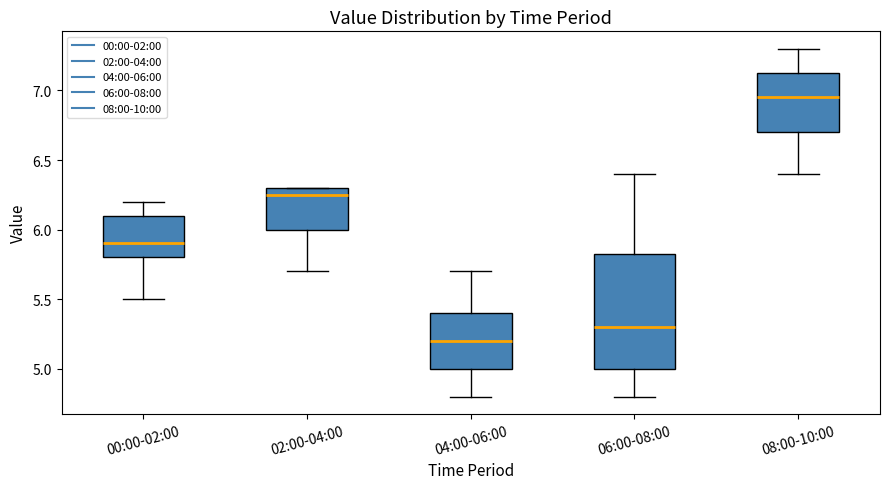

Reading left to right, transcribe this box plot: for each box, give where its median line is, the range the box spans, and where its two whiskers end, as read against the y-axis. The values are not printed on the chart, so give them approximately, as read against the axis.

00:00-02:00: median 5.90, box 5.80 to 6.10, whiskers 5.50 to 6.20
02:00-04:00: median 6.25, box 6.00 to 6.30, whiskers 5.70 to 6.30
04:00-06:00: median 5.20, box 5.00 to 5.40, whiskers 4.80 to 5.70
06:00-08:00: median 5.30, box 5.00 to 5.85, whiskers 4.80 to 6.40
08:00-10:00: median 6.95, box 6.70 to 7.15, whiskers 6.40 to 7.30